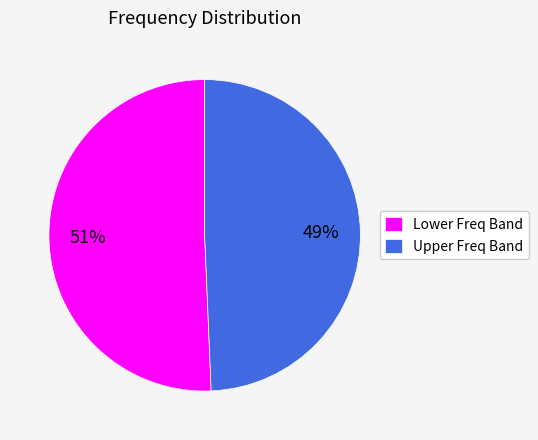

To the nearest percent, what percentage of the pie is Lower Freq Band?

51%